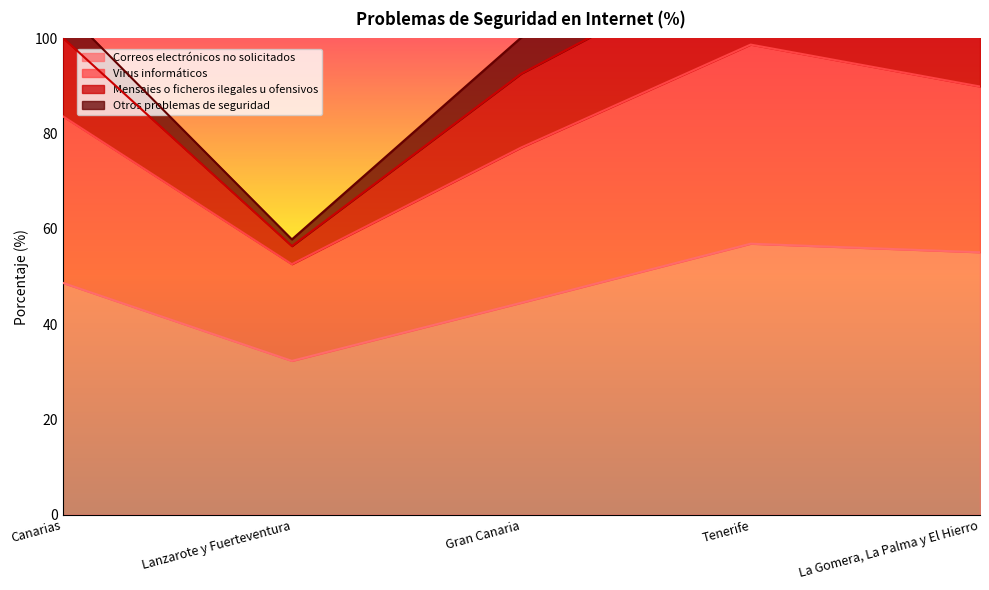

Is it true that Correos electrónicos no solicitados equals 22.4 at Lanzarote y Fuerteventura?

False